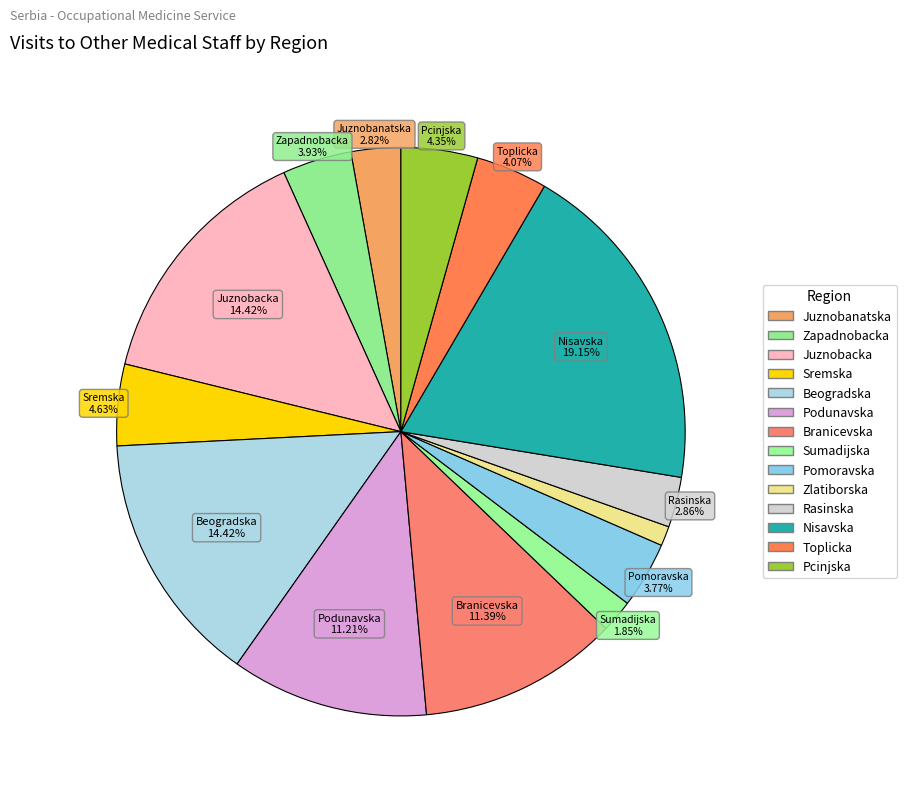

What is the change in value from Branicevska to Zlatiborska?

-56949